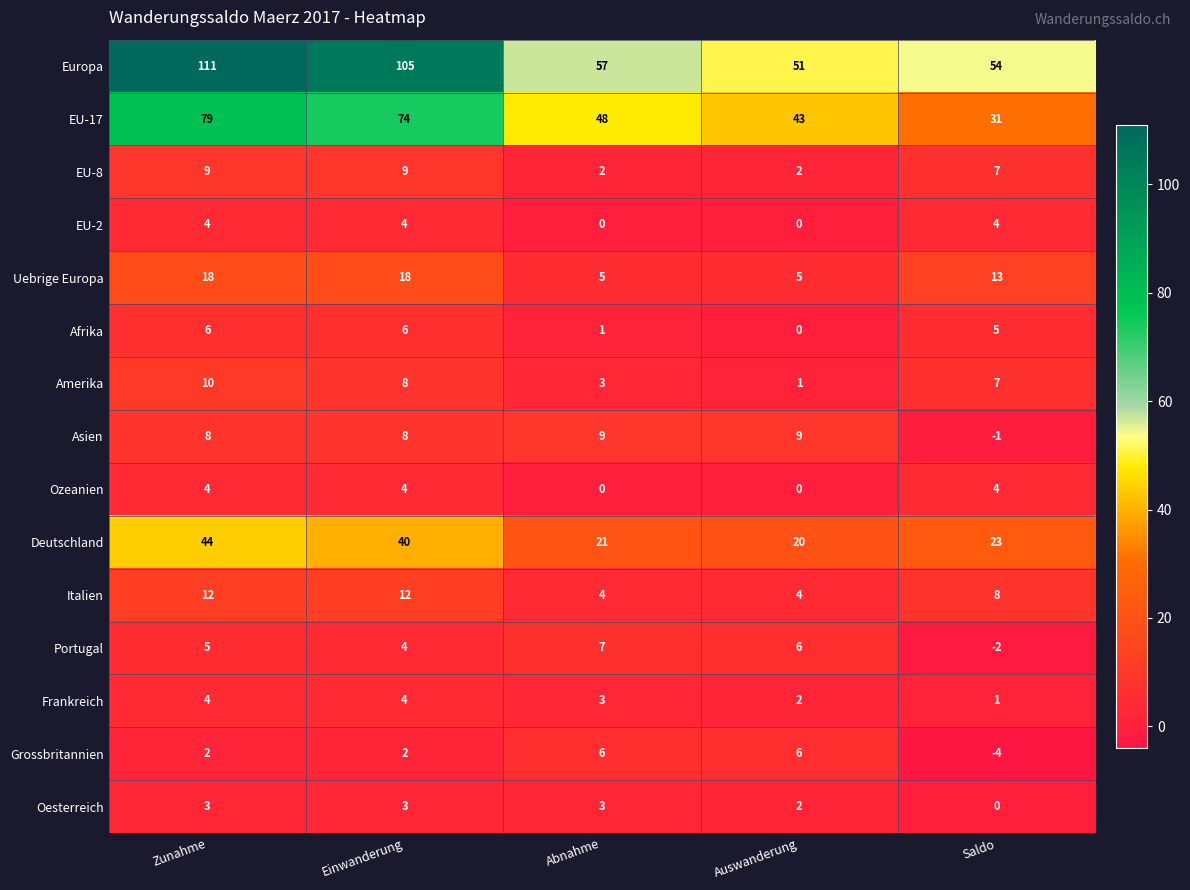

What is the total value across all series at Zunahme?

319